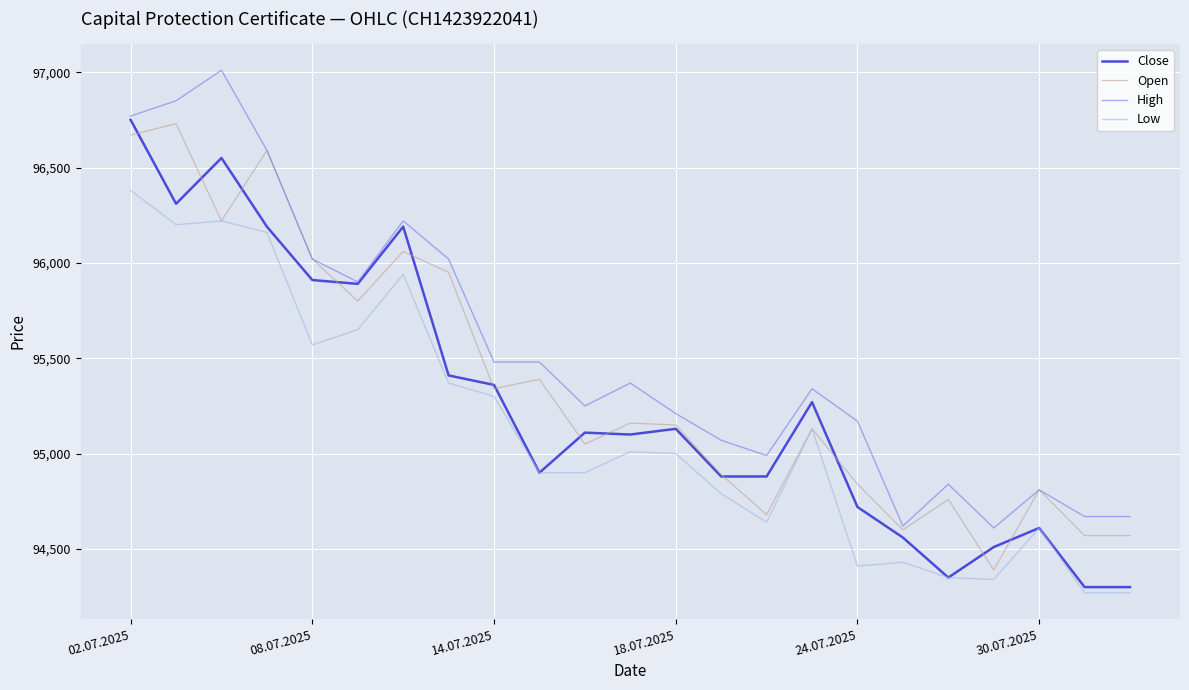

True or false: High and Low cross at least once.

False